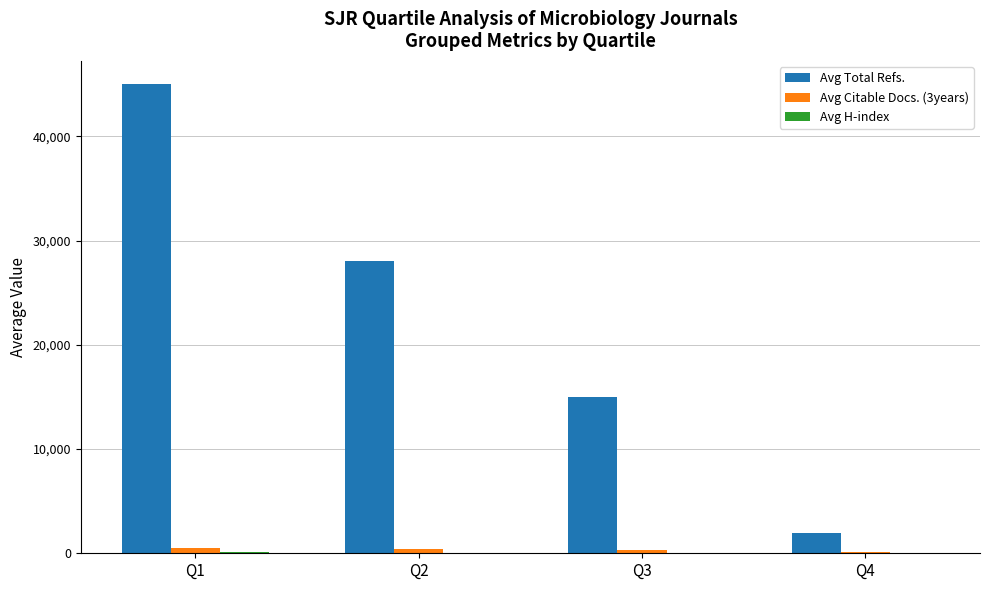

What is the highest value of the Avg Total Refs. series?

45000